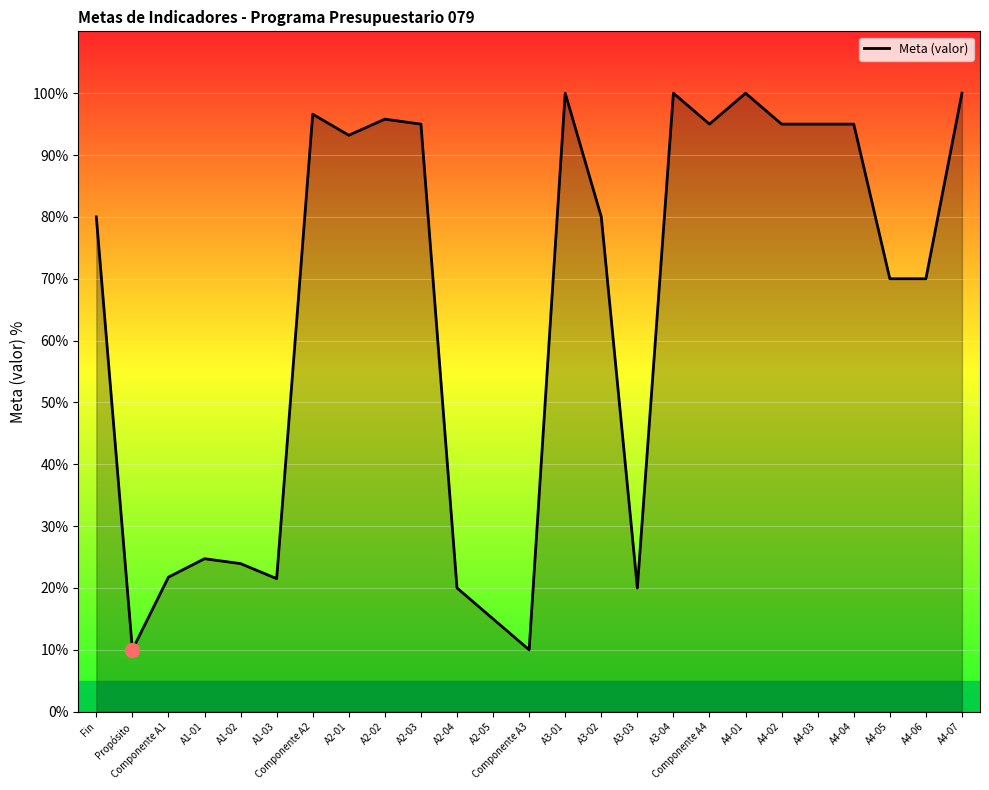

What position from the left is A4-06?

24